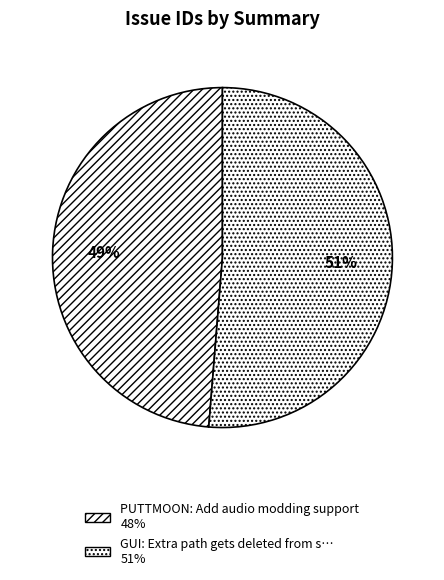

Which slice is the largest?

GUI: Extra path gets deleted from settings